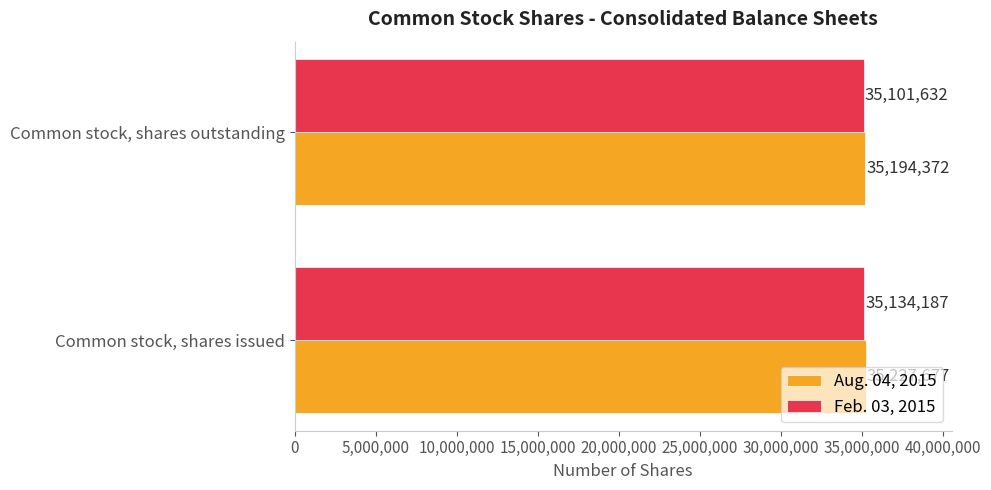

Which series has the widest spread of values?

Aug. 04, 2015